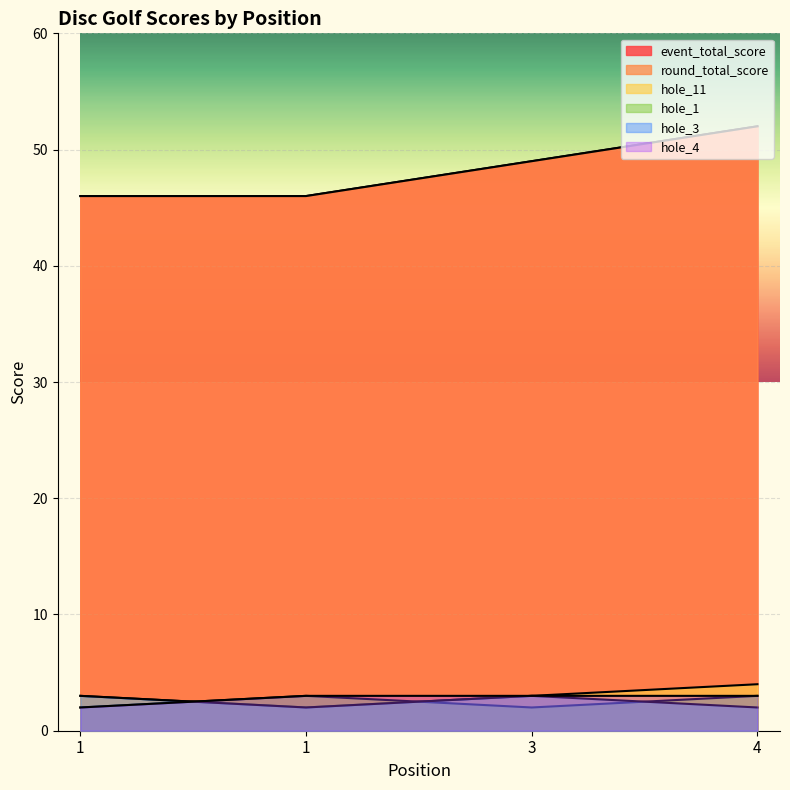

True or false: hole_1 and round_total_score intersect in this chart.

False